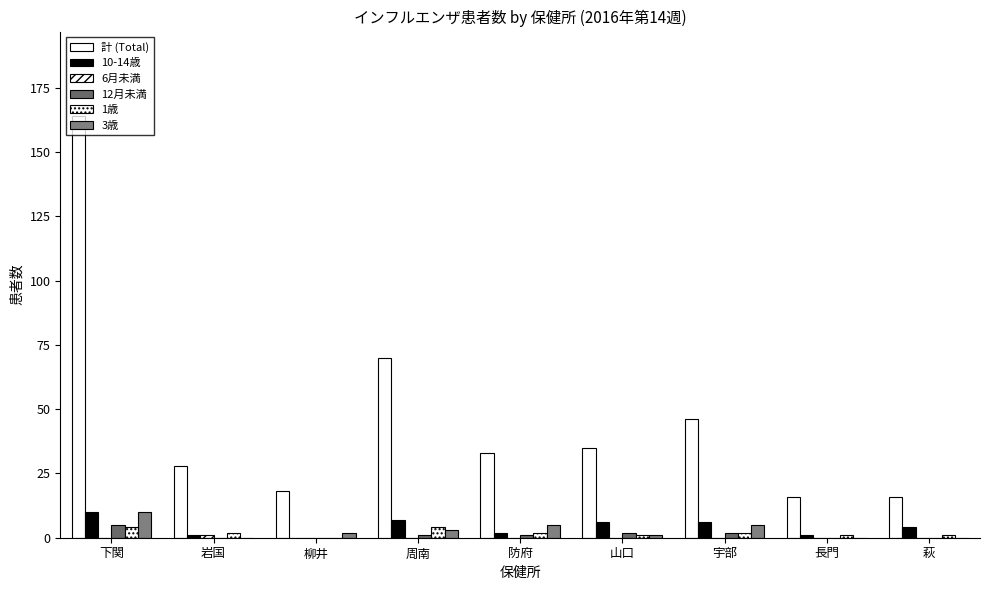

Is it true that 10-14歳 equals 16 at 下関?

False